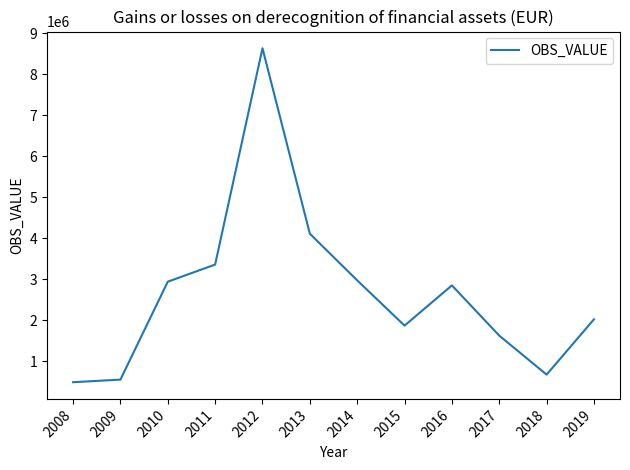

What is the difference between the maximum and minimum values?

8151665.7